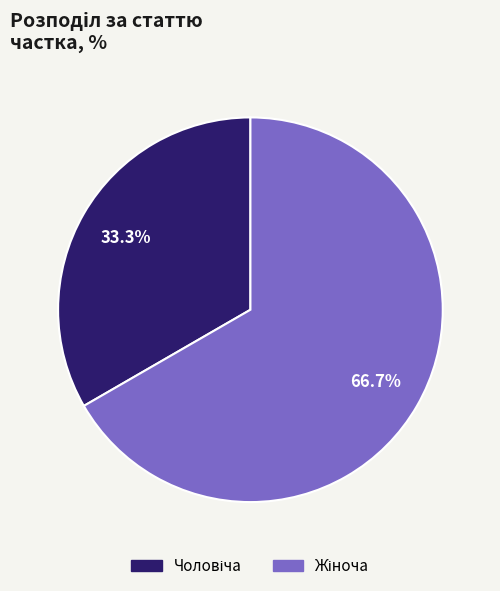

Does any single category account for the majority?

Yes